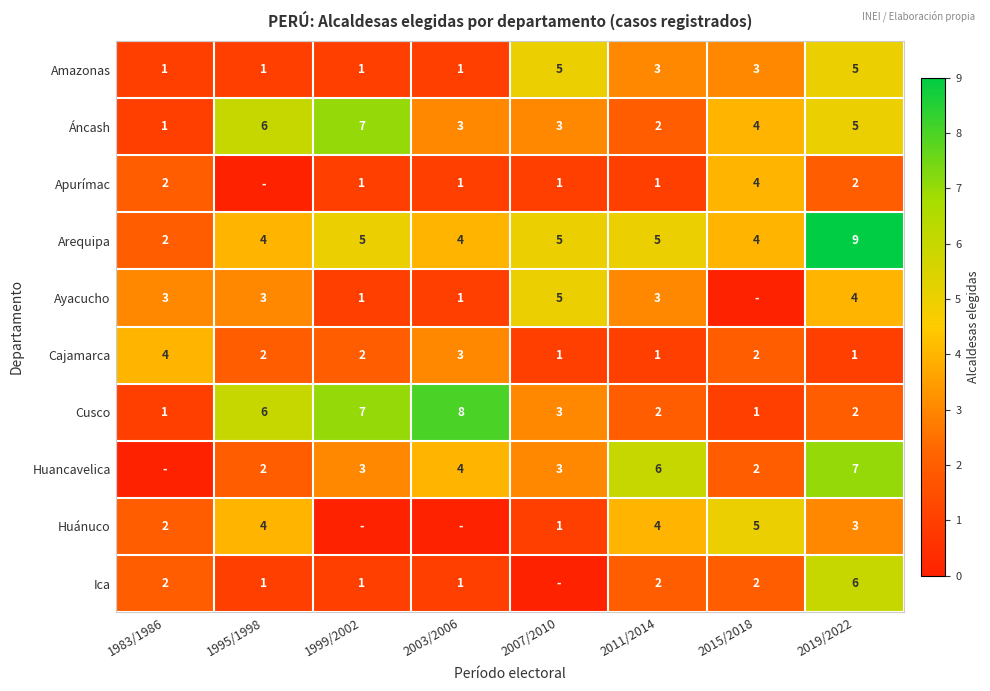

Count the number of categories in the chart.

8